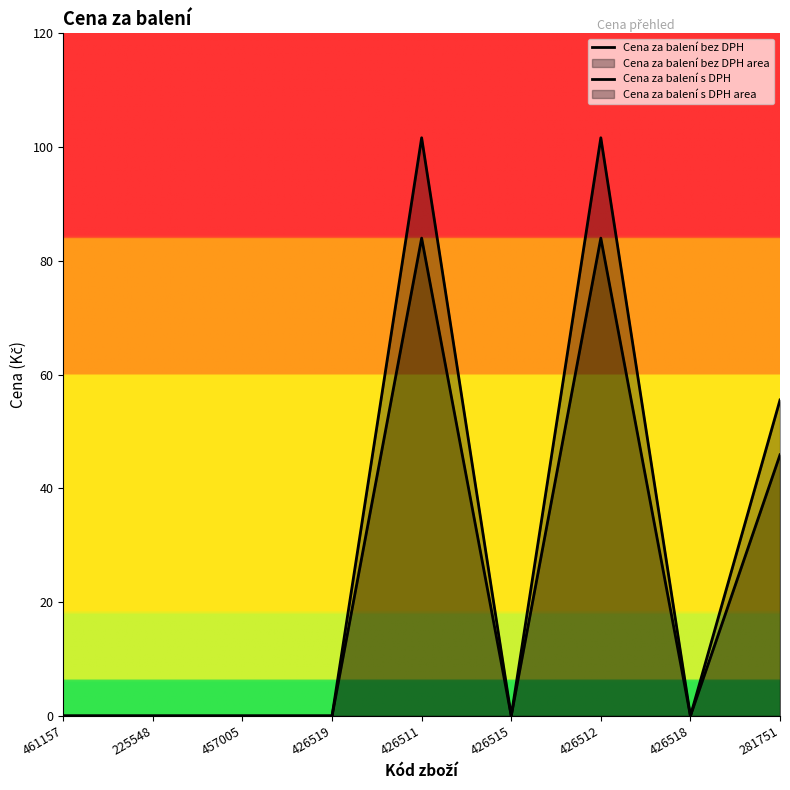

What is the difference between the maximum and minimum values in the Cena za balení s DPH series?

101.6